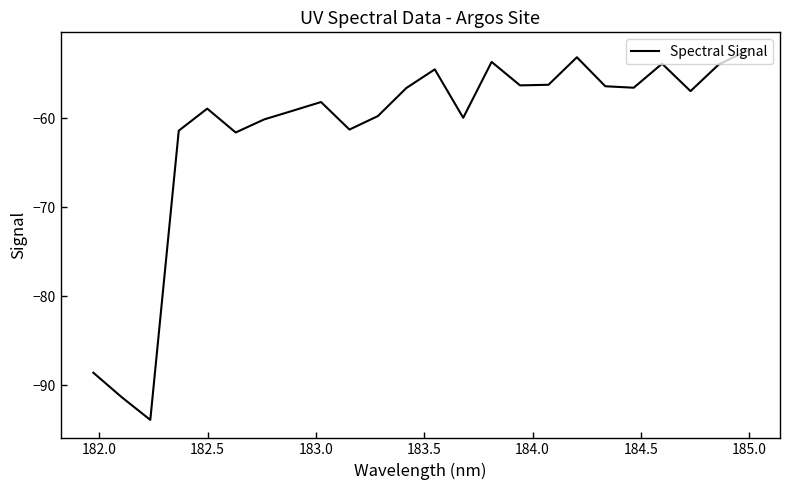

What is the minimum value shown in the chart?

-93.9